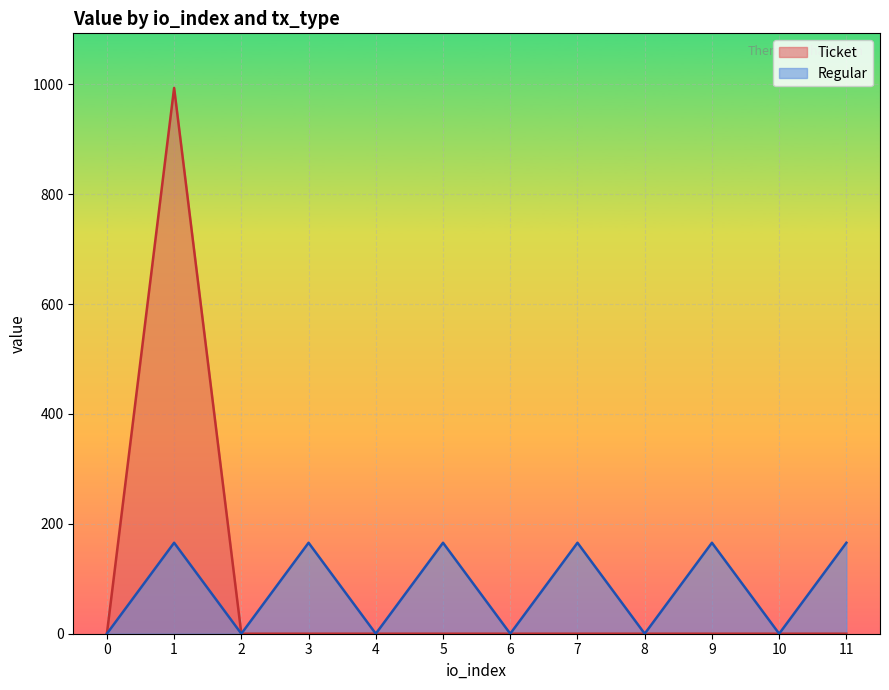

Reading right to left, extract all data points from this chart.

11=165.6	10=0.0	9=165.6	8=0.0	7=165.6	6=0.0	5=165.6	4=0.0	3=165.6	2=0.0	1=165.6	0=0.0